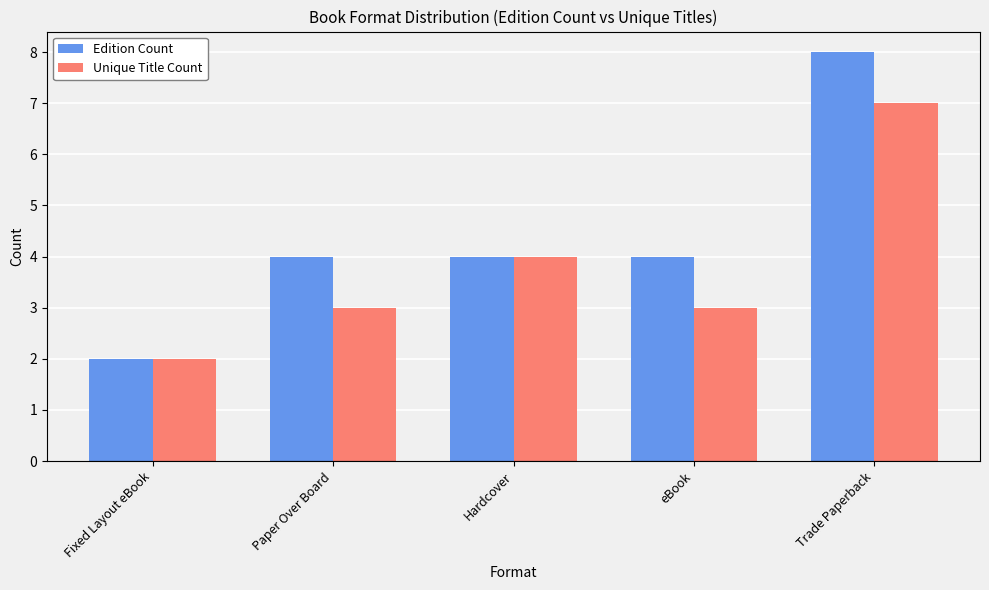

Rank the series by their average value, from lowest to highest.

Unique Title Count, Edition Count